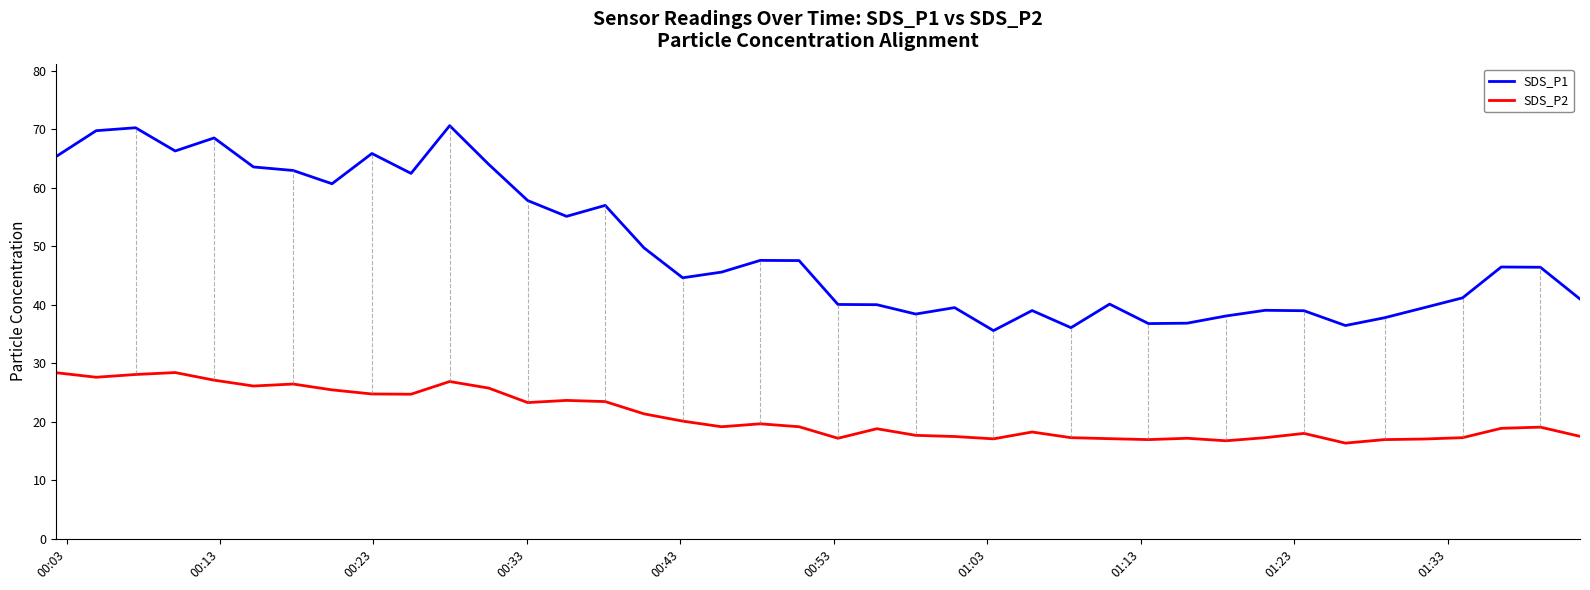

What is the difference between the maximum and minimum values in the SDS_P1 series?

35.0